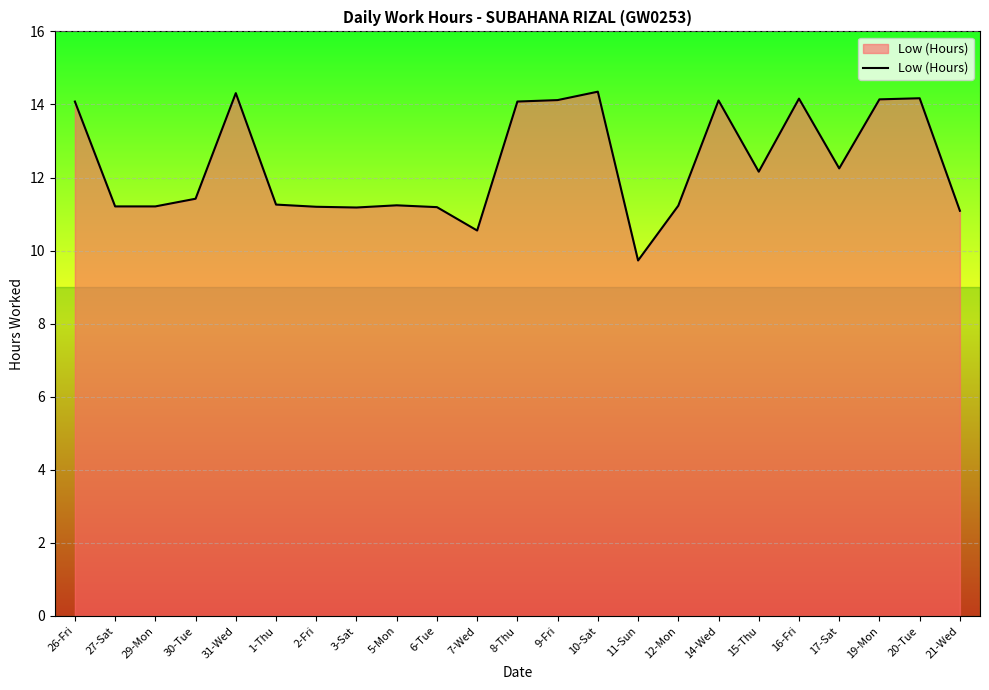

What value does the data have at 8-Thu?

14.1